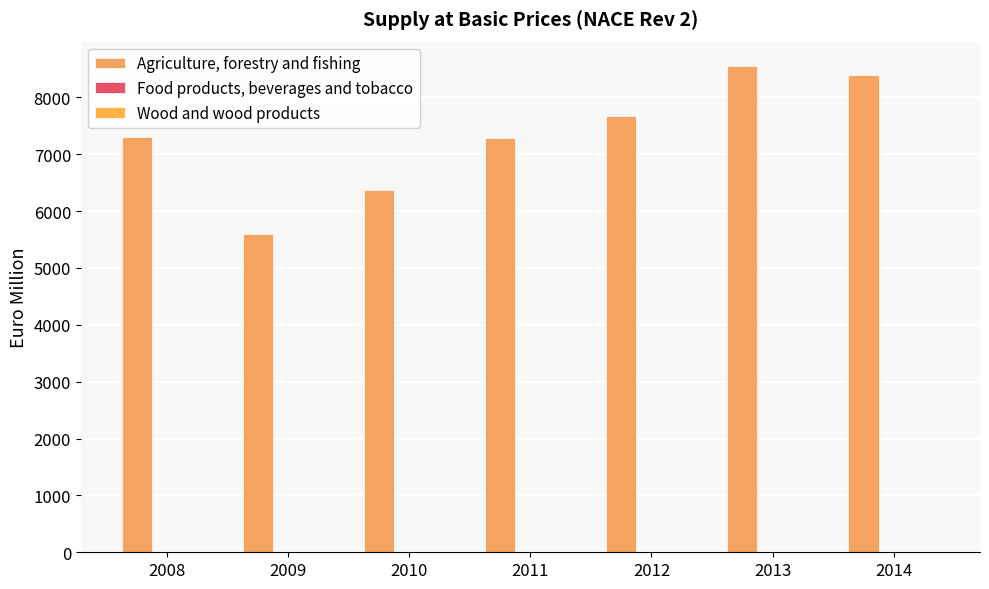

Are the bars horizontal?

No